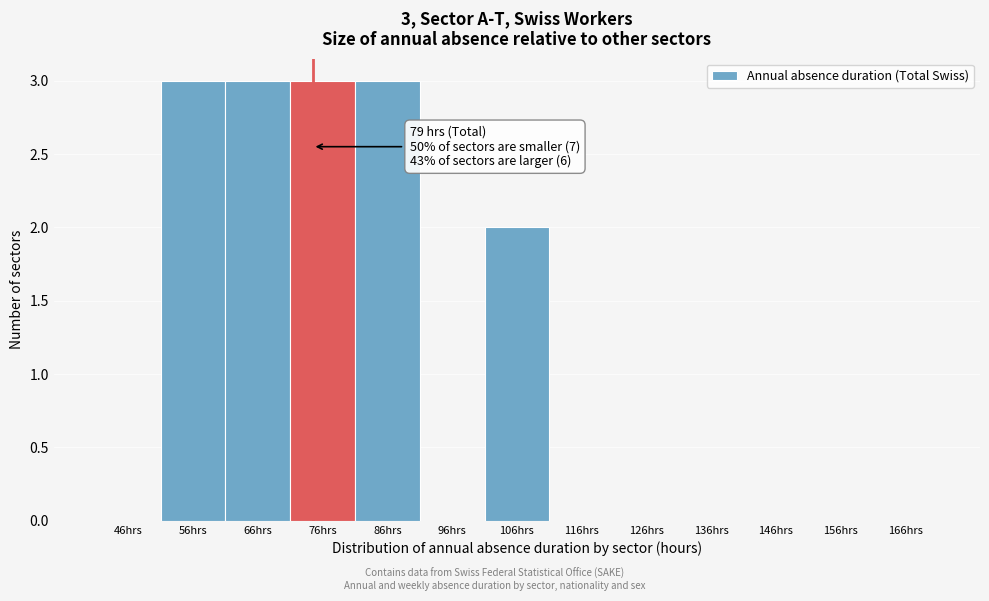

Reading left to right, transcribe all the data shown in this chart.

46hrs=0	56hrs=3	66hrs=3	76hrs=3	86hrs=3	96hrs=0	106hrs=2	116hrs=0	126hrs=0	136hrs=0	146hrs=0	156hrs=0	166hrs=0